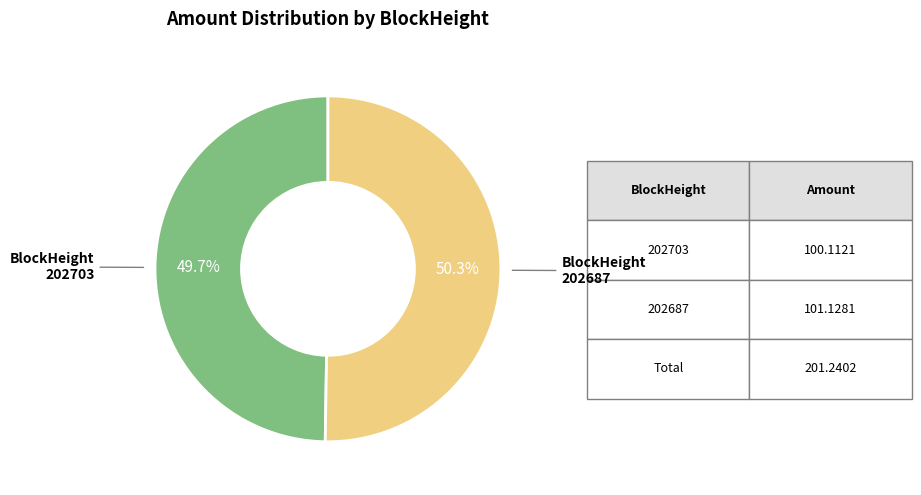

What is the largest slice in the pie chart?

BlockHeight 202687